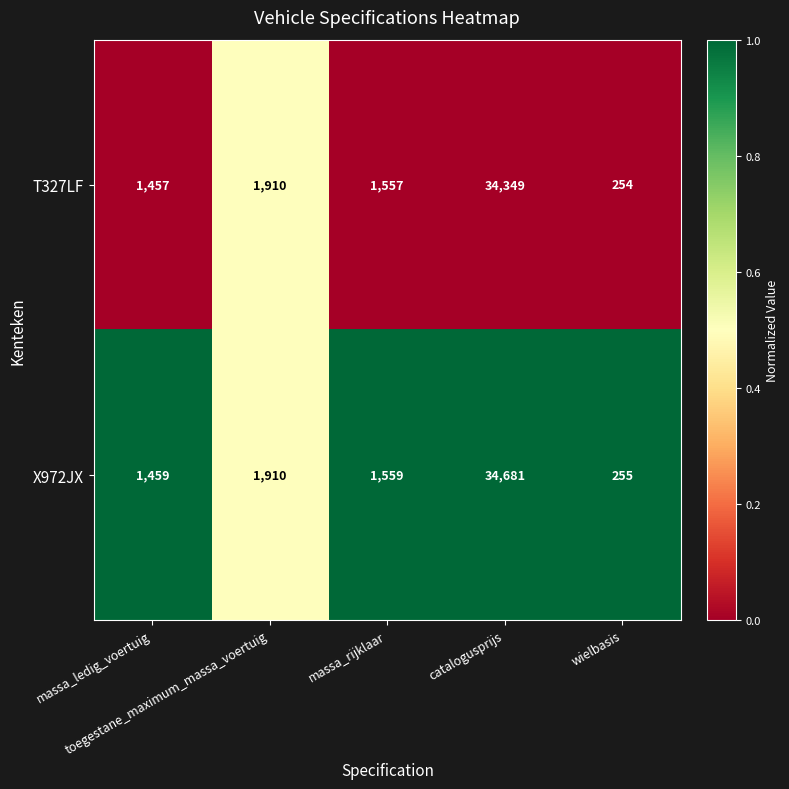

Which series has the largest total across all categories?

X972JX